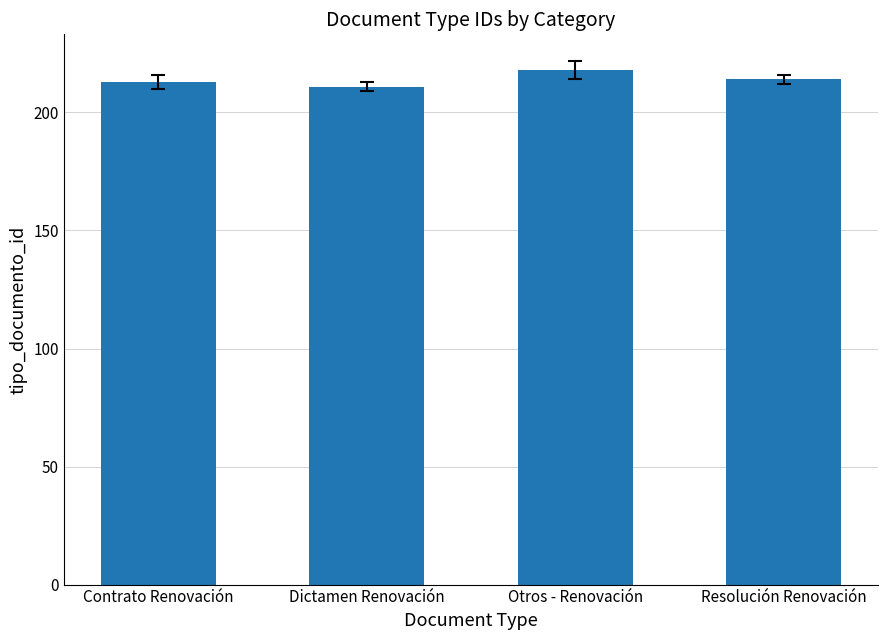

What value does the data have at Dictamen Renovación?

211